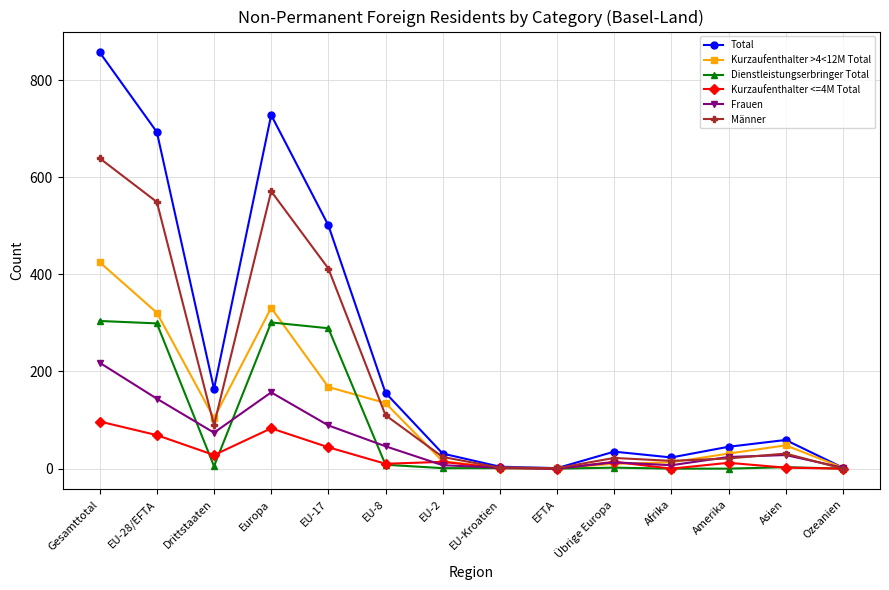

Which series has the largest range (max minus min)?

Total